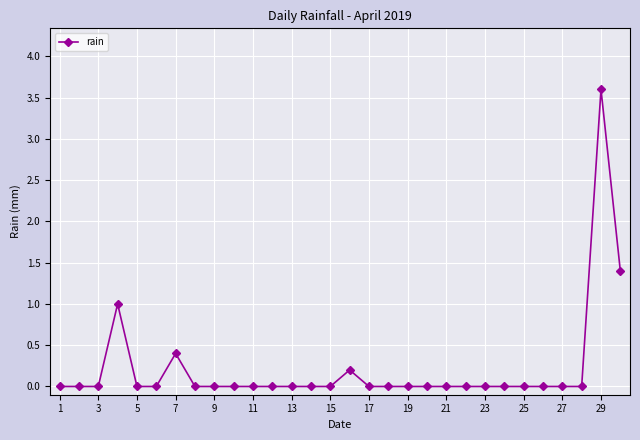

What is the maximum value shown in the chart?

3.6